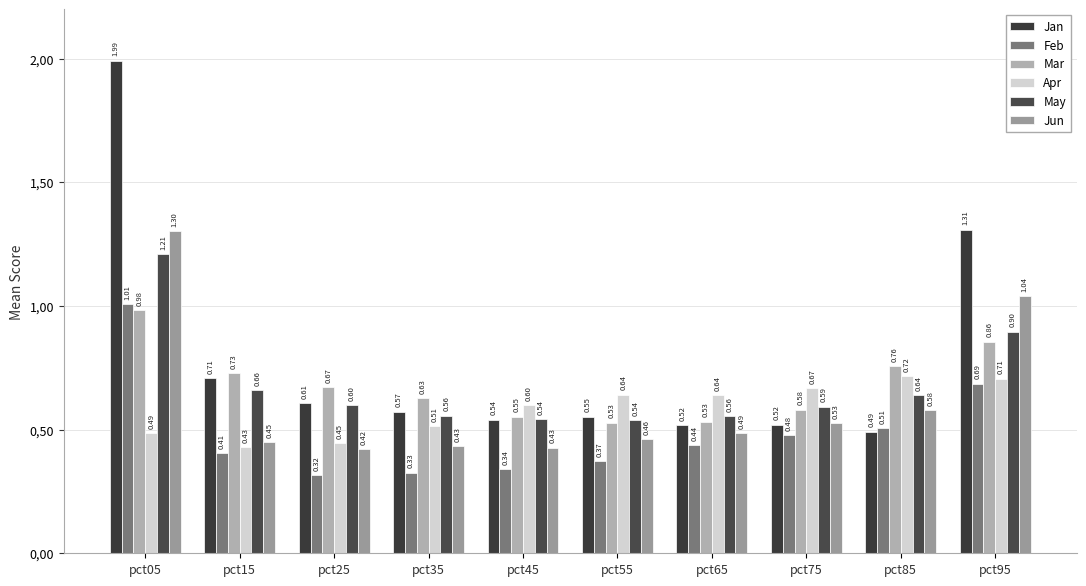

Rank the categories by Mar value from highest to lowest.

pct05, pct95, pct85, pct15, pct25, pct35, pct75, pct45, pct65, pct55